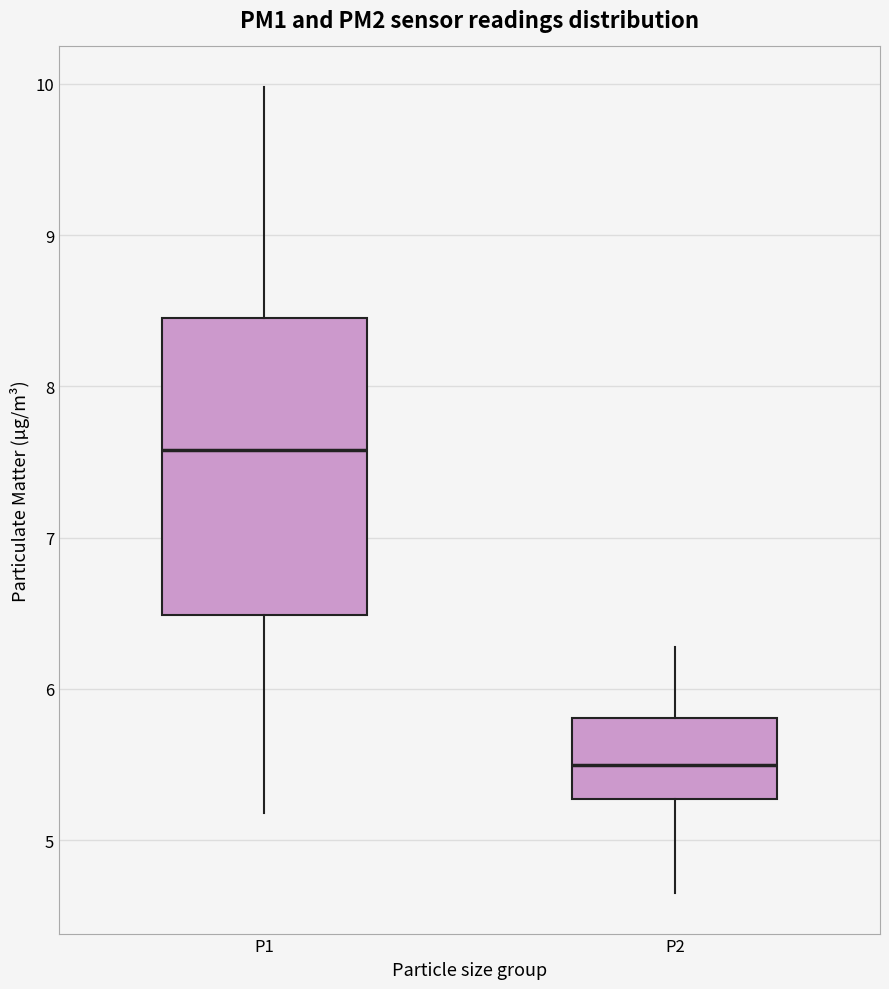

Reading left to right, transcribe this box plot: for each box, give where its median line is, the range the box spans, and where its two whiskers end, as read against the y-axis. The values are not printed on the chart, so give them approximately, as read against the axis.

P1: median 7.6, box 6.5 to 8.5, whiskers 5.2 to 10.0
P2: median 5.5, box 5.3 to 5.8, whiskers 4.7 to 6.3